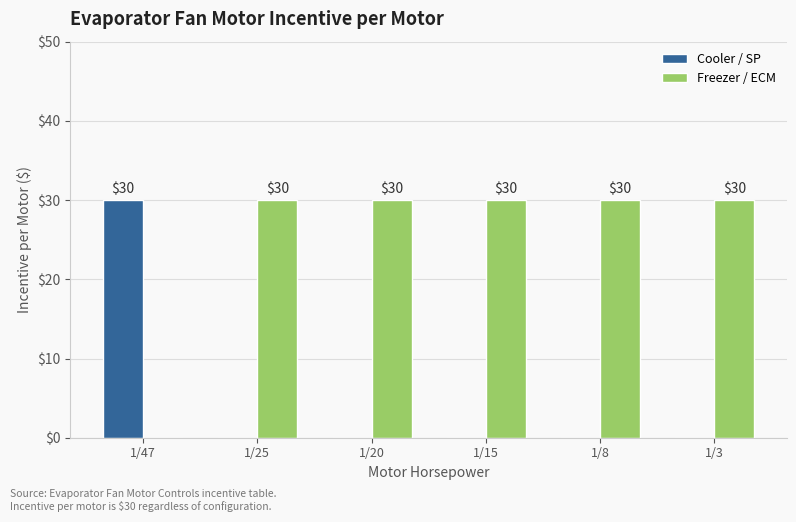

What are all the series names shown in the legend?

Cooler / SP, Freezer / ECM